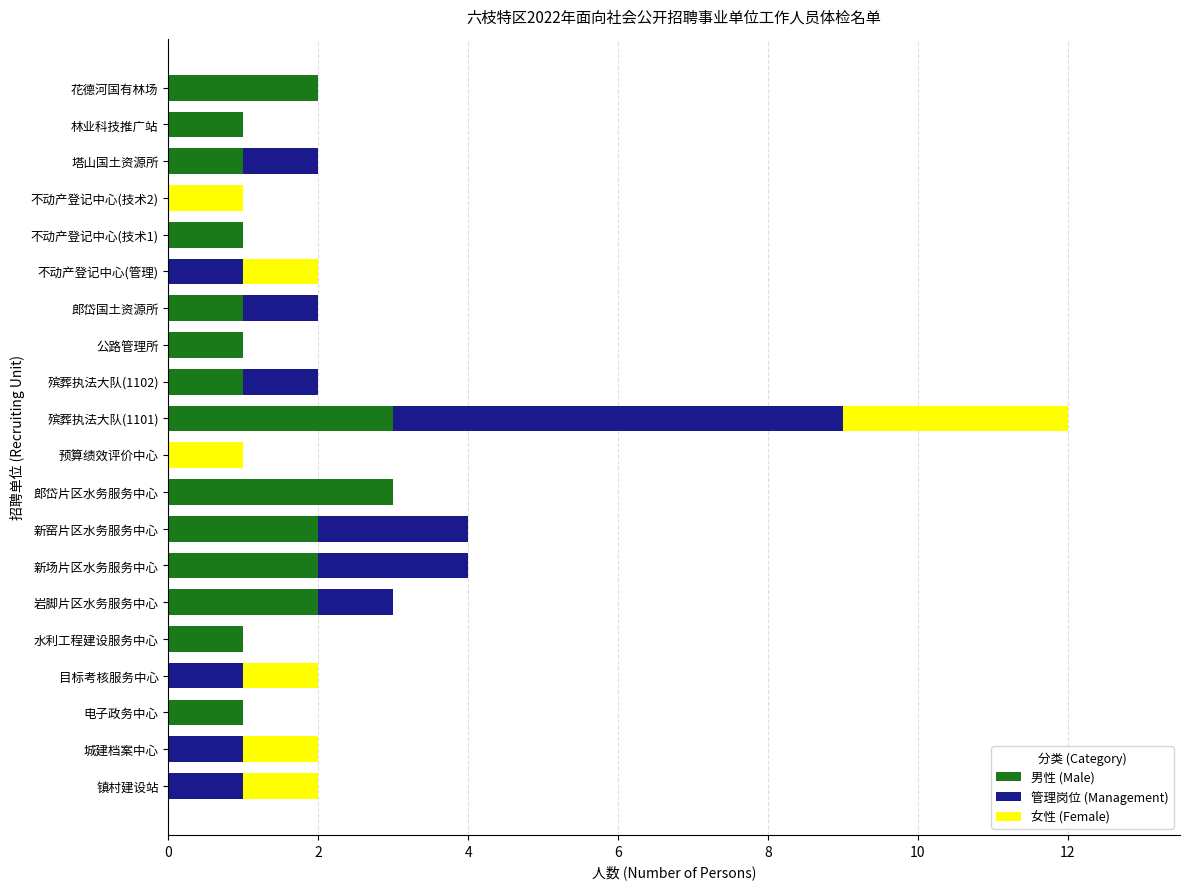

At which category is the sum across all series the highest?

殡葬执法大队(1101)